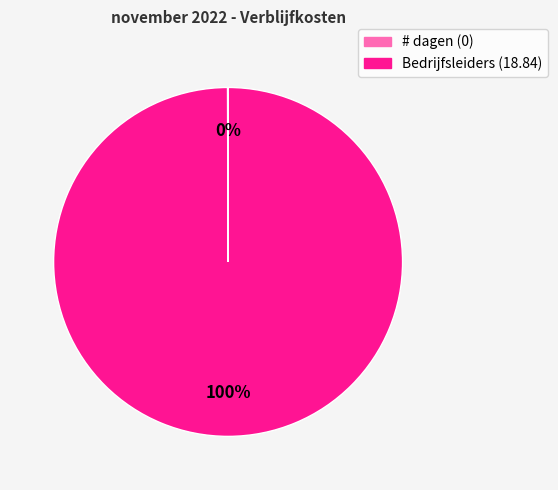

To the nearest percent, what portion does Bedrijfsleiders (18.84) represent?

100%